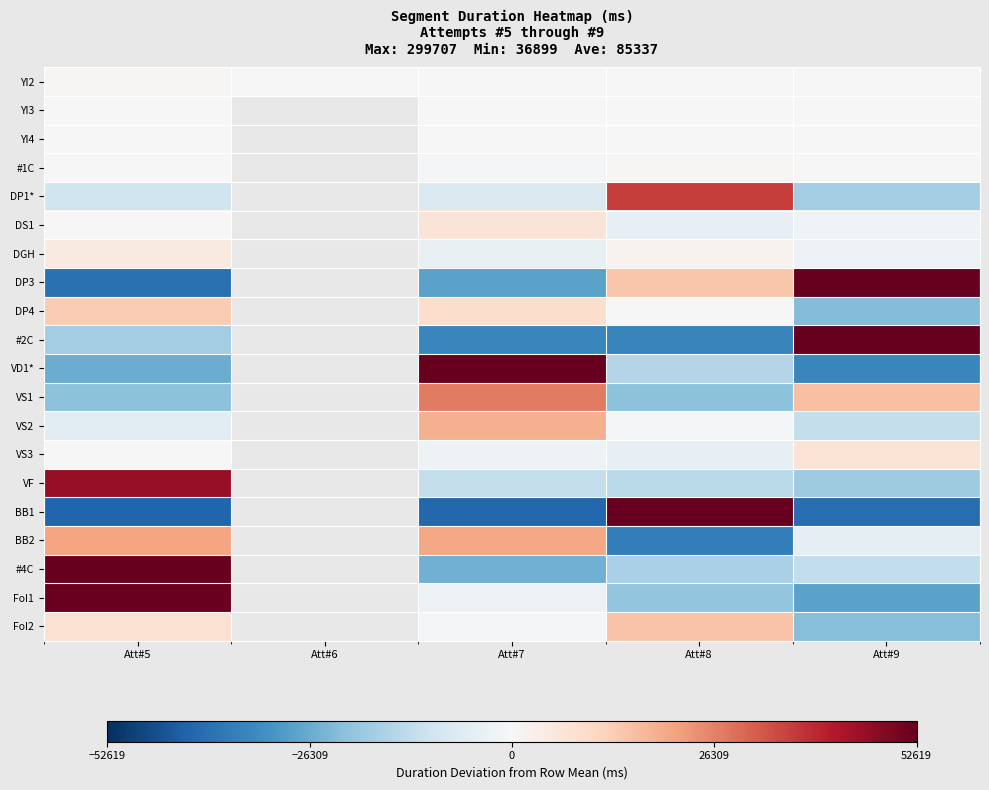

How many values in DS1 are below zero?

3